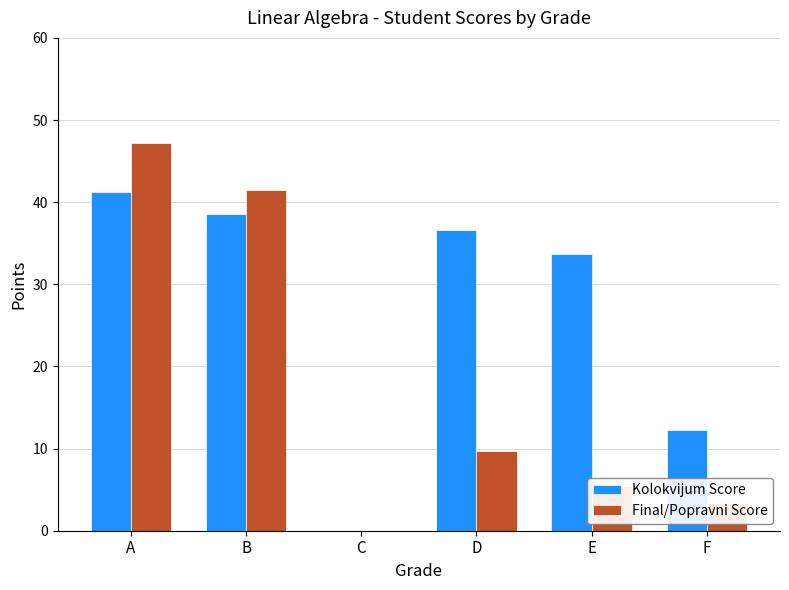

The Kolokvijum Score series shows 8.9 at A. True or false?

False